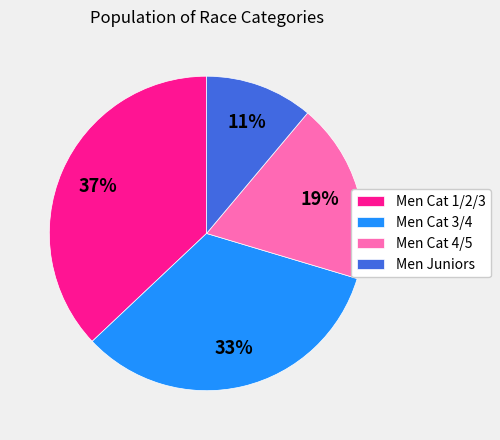

What is the largest slice in the pie chart?

Men Cat 1/2/3